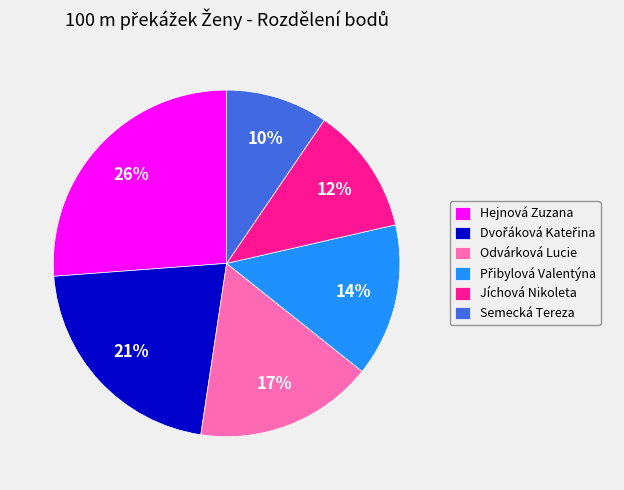

Which category has the smallest portion of the pie?

Semecká Tereza